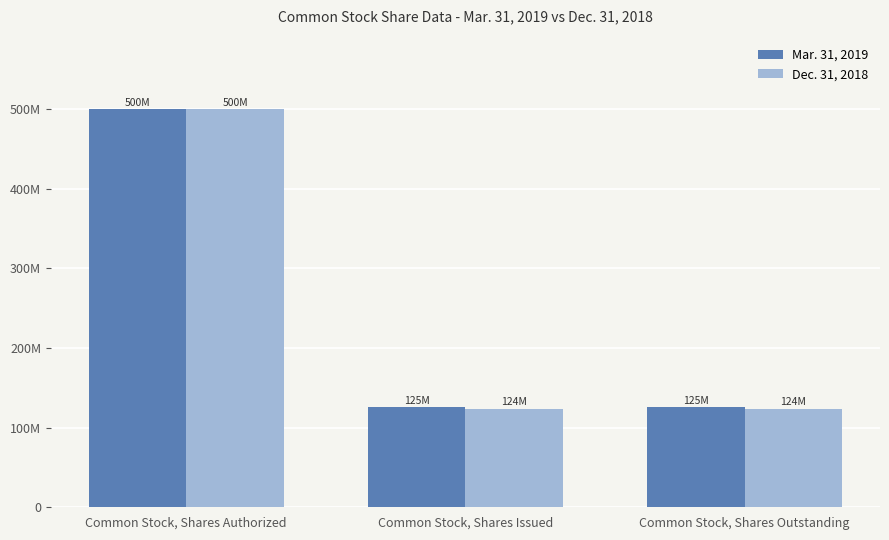

At which label is Dec. 31, 2018 closest to 312031561?

Common Stock, Shares Authorized